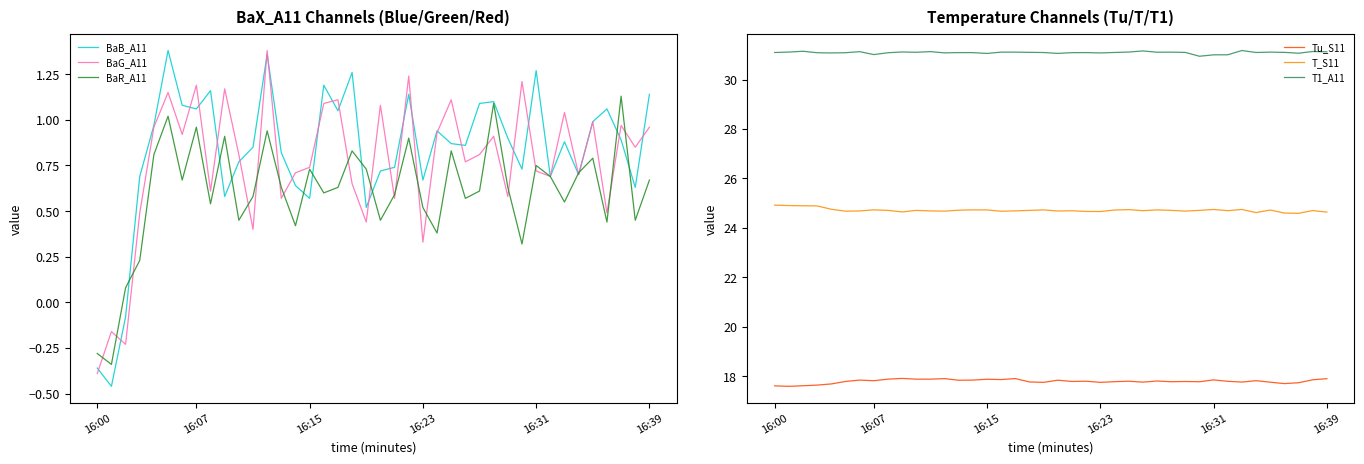

What is the maximum value for T_S11?

24.9